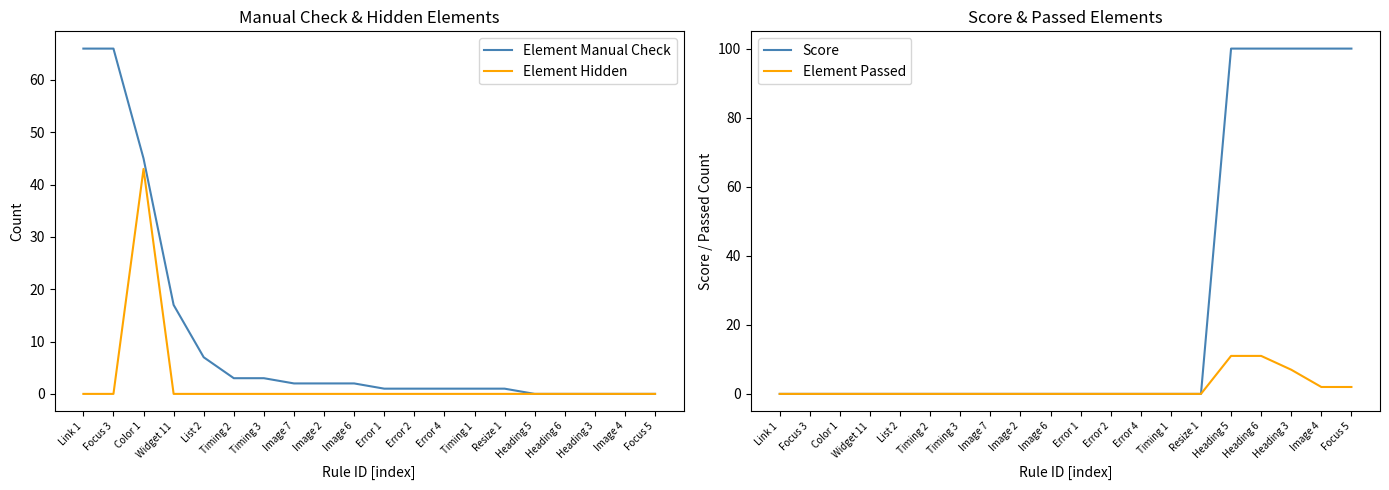

What is the maximum value for Element Passed?

11